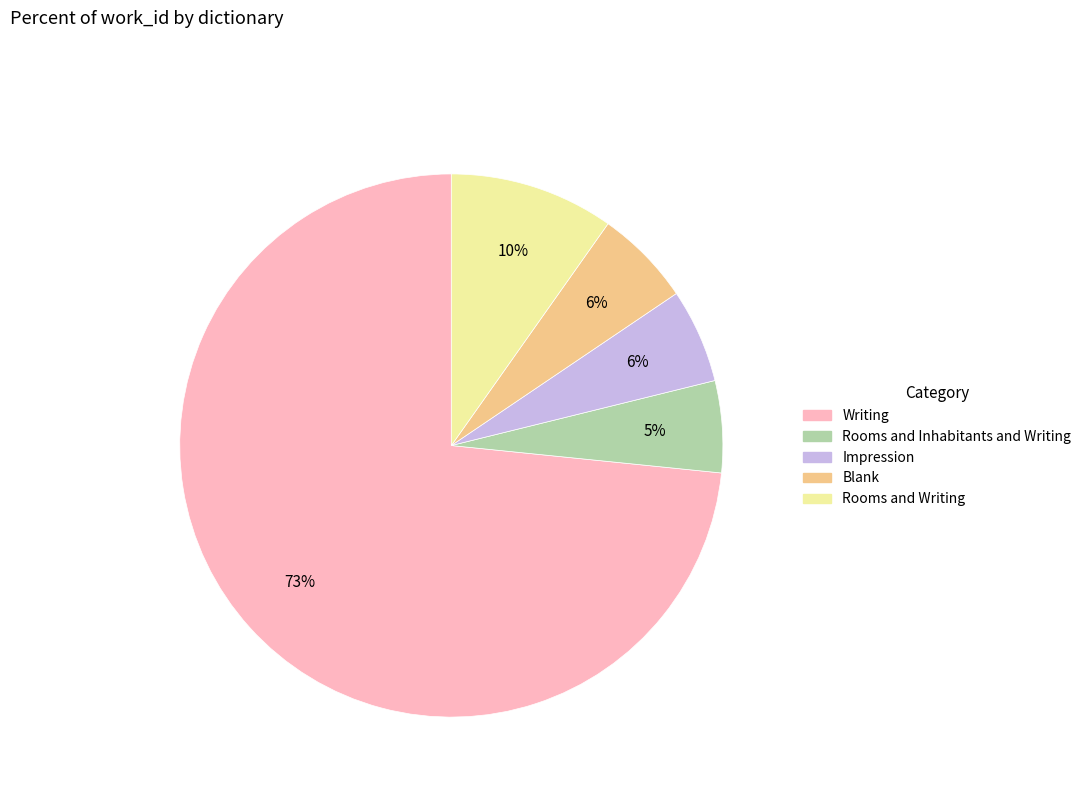

True or false: Blank accounts for 6% of the total.

True